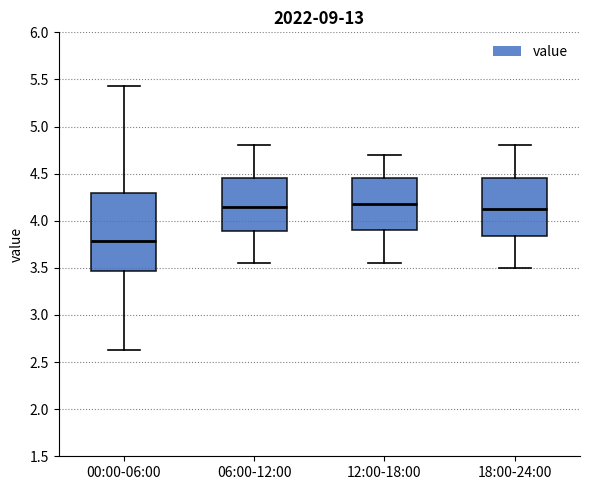

Which box is the tallest, from its lower edge to its upper edge?

00:00-06:00